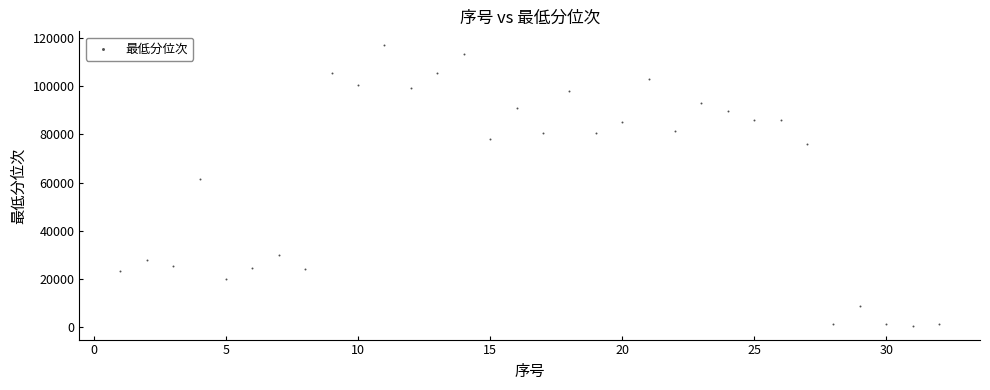

What is the range of Y values (max minus min)?

116081